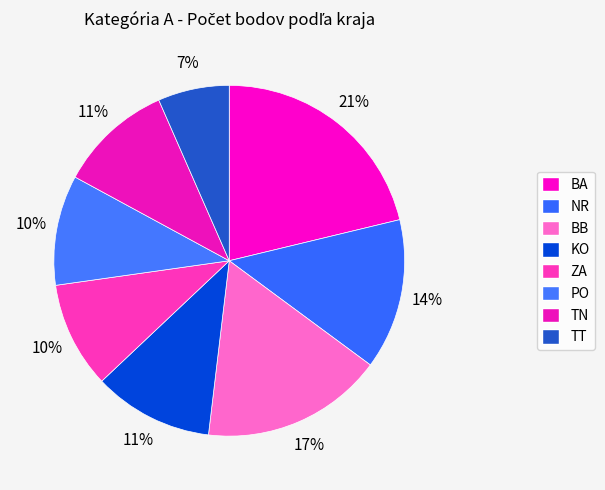

How many slices are in this pie chart?

8